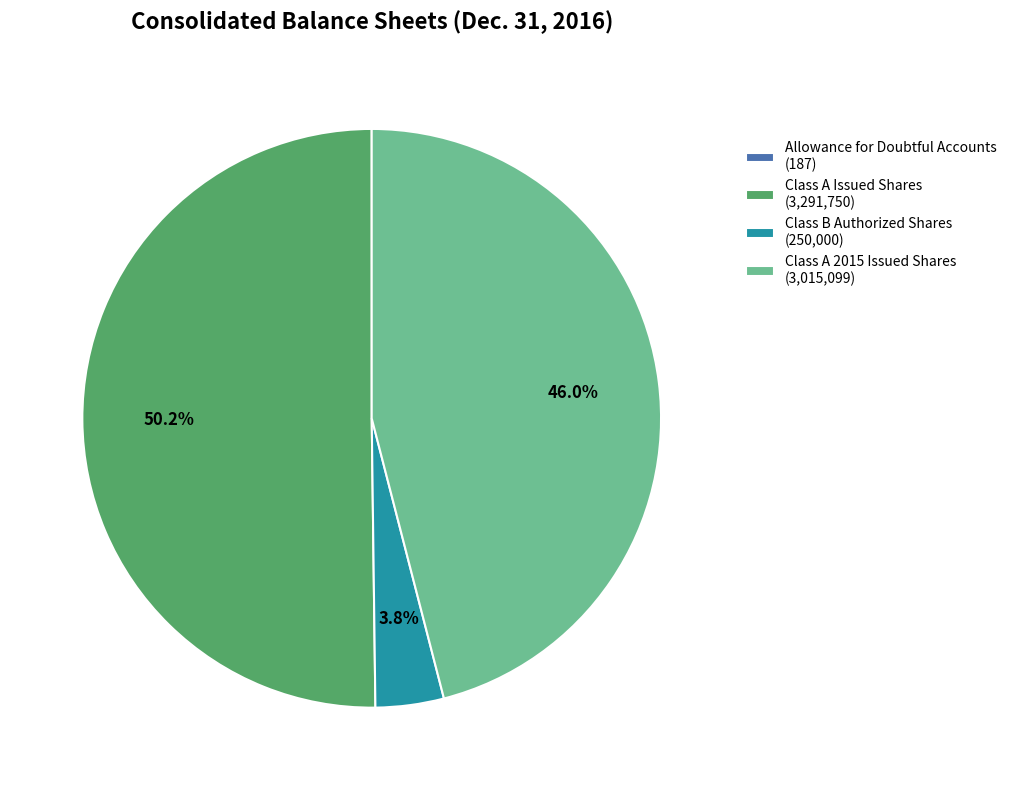

What is the largest slice in the pie chart?

Class A Issued Shares (3,291,750)